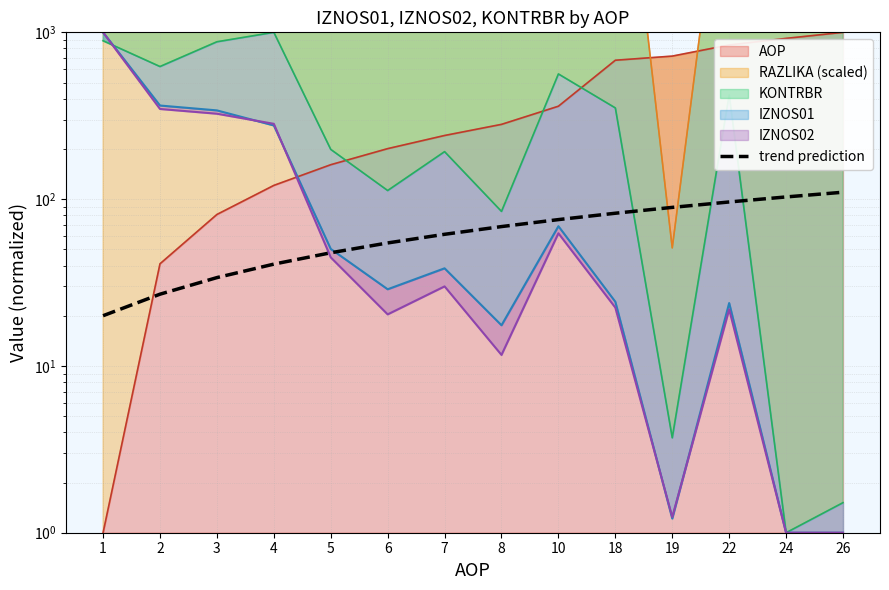

Where does the data first go above 68?

8